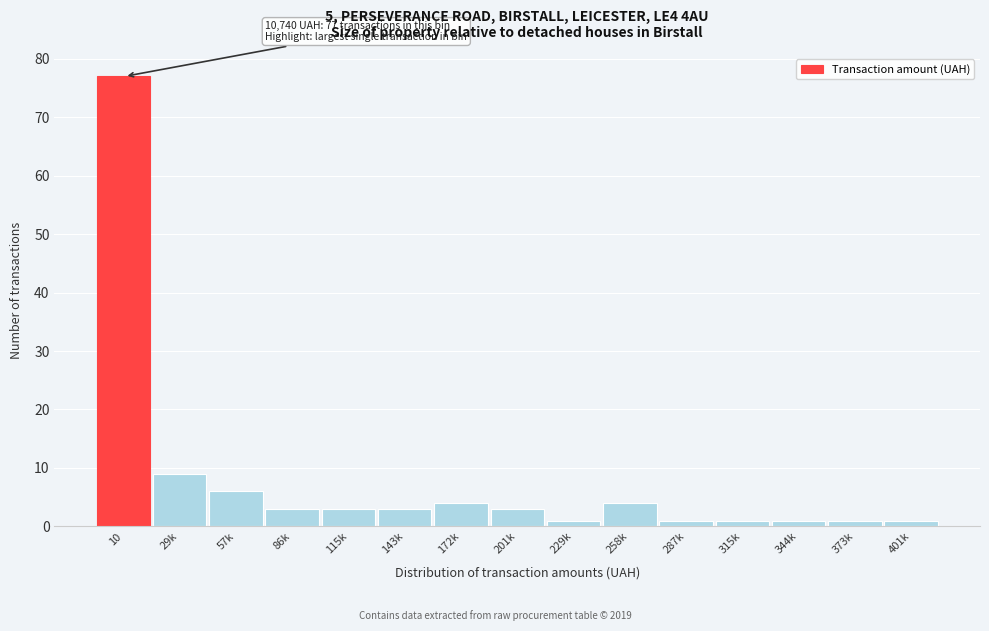

Reading left to right, what are all the values shown in this chart?

77	9	6	3	3	3	4	3	1	4	1	1	1	1	1